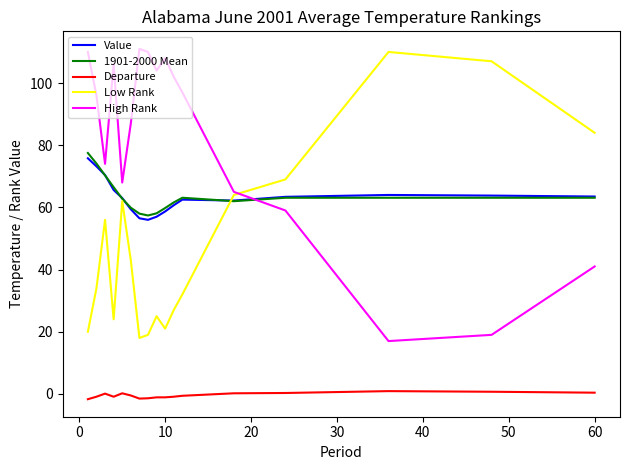

True or false: Departure and High Rank cross at least once.

False